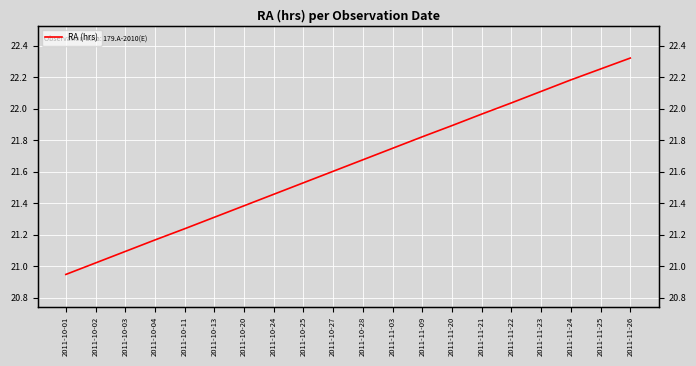

The value at 2011-10-11 is 21.2. True or false?

True